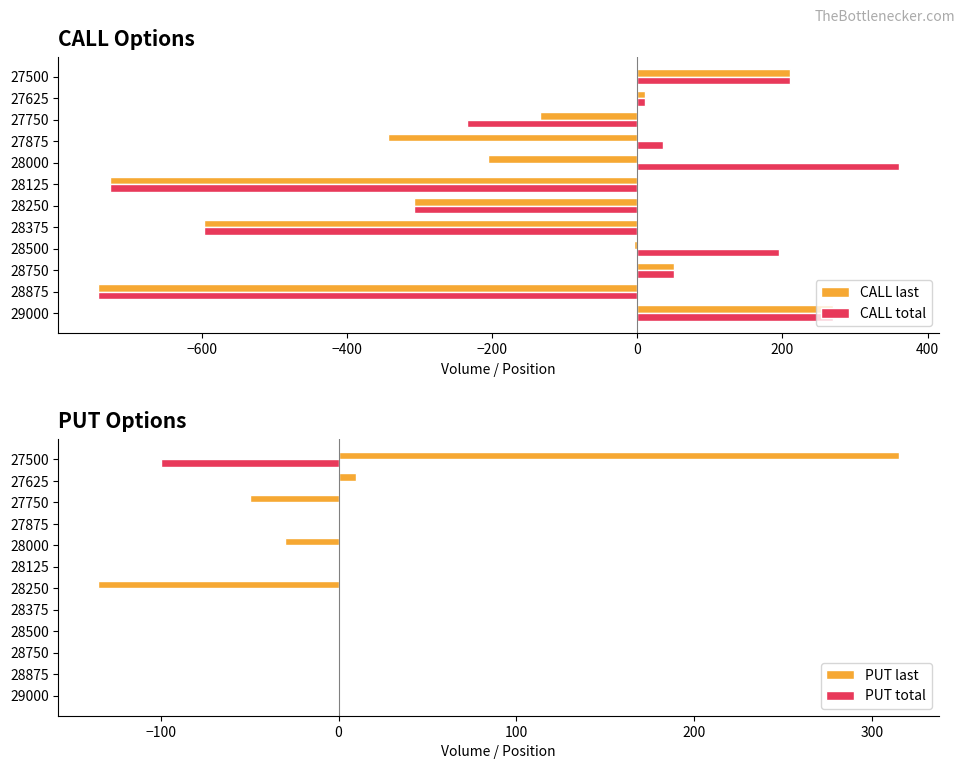

What is the value of the CALL total bar at the 12th from the left?

210